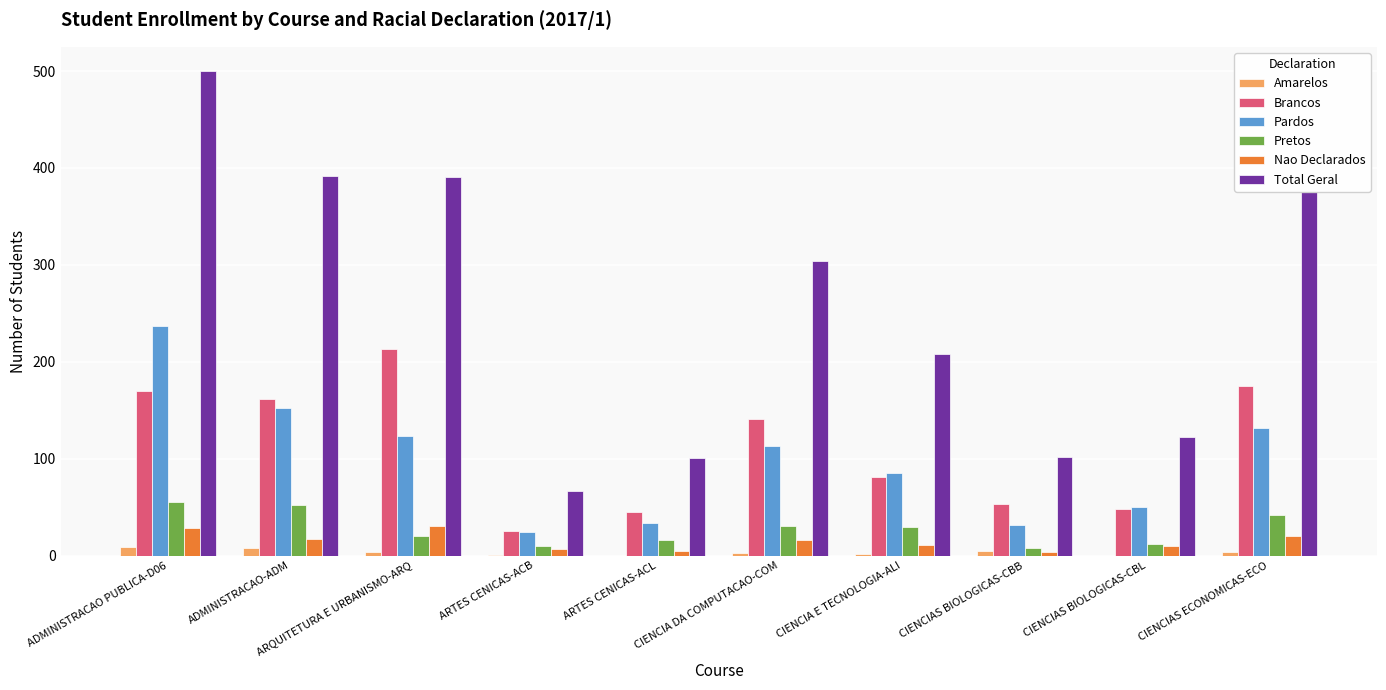

At which label is Pardos closest to 130?

CIENCIAS ECONOMICAS-ECO